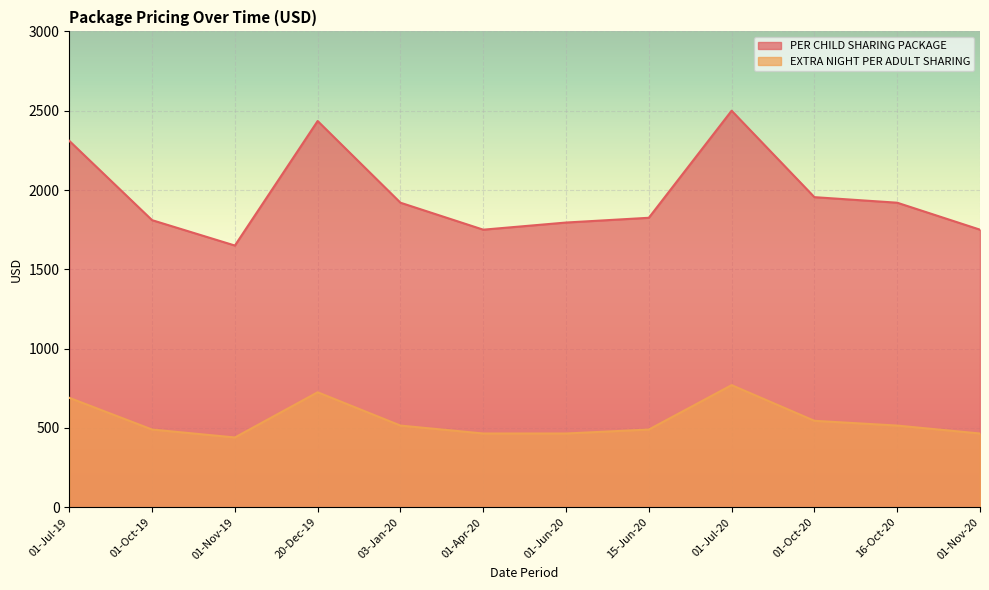

At which category does PER CHILD SHARING PACKAGE reach its first local valley?

01-Nov-19